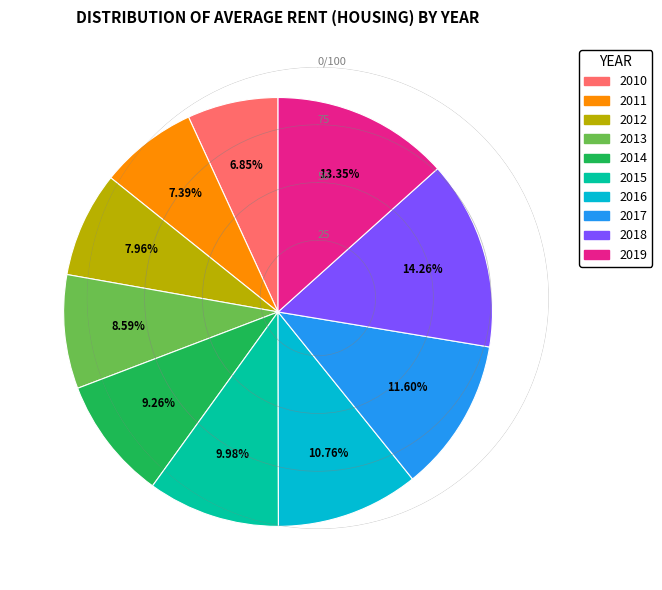

Approximately how many times larger is the value at 2011 compared to 2018?

0.5